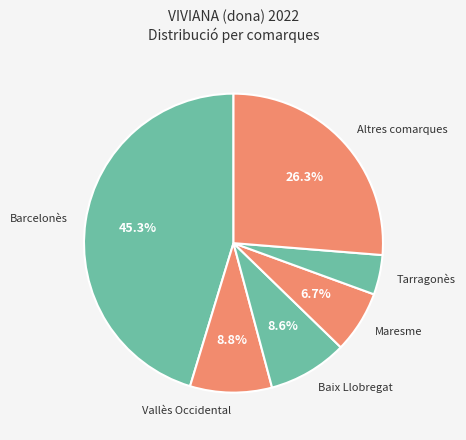

What is the total percentage of Baix Llobregat and Barcelonès?

53.9%